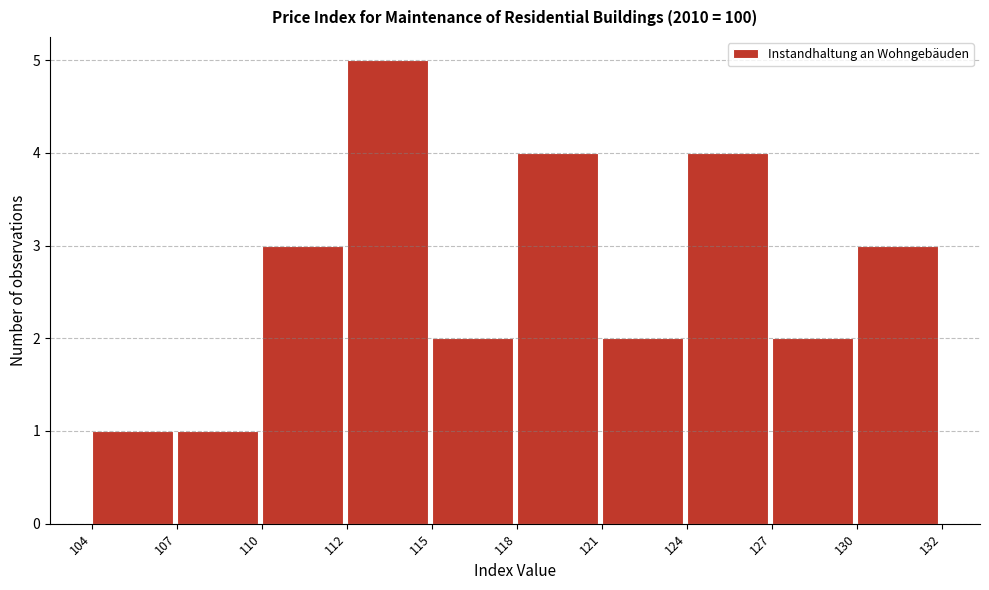

Reading left to right, list all the values displayed in this chart.

104=1	107=1	110=3	112=5	115=2	118=4	121=2	124=4	127=2	130=3